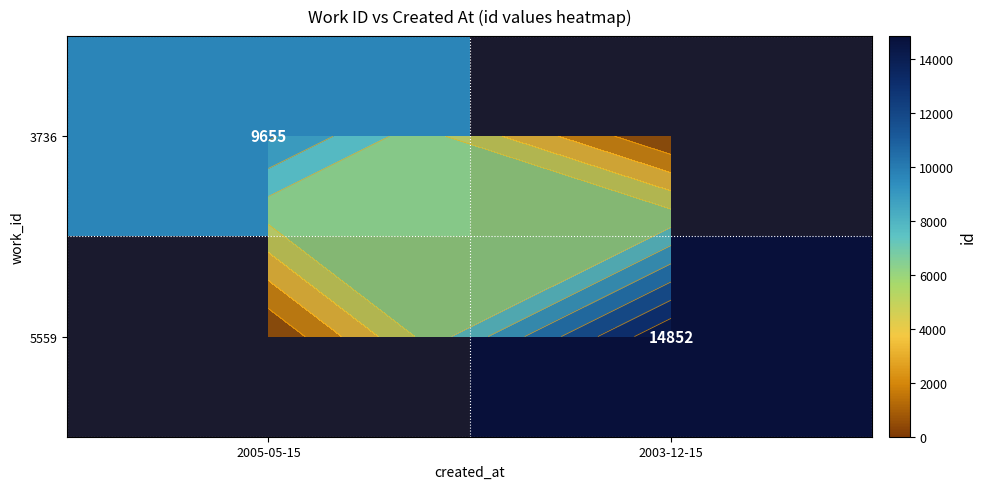

At 2003-12-15, list the series in order from smallest to largest.

3736, 5559